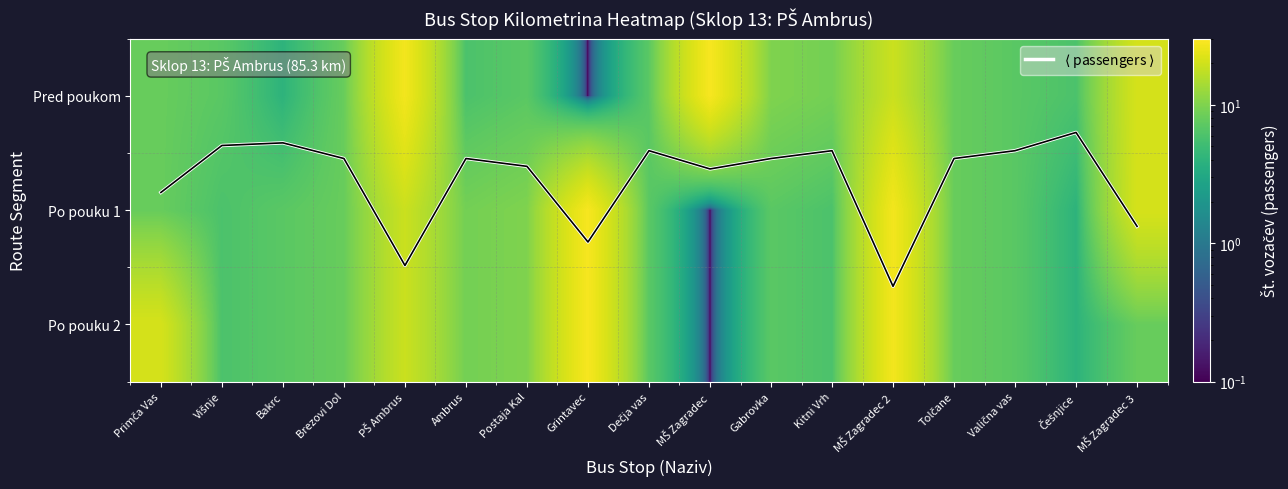

Rank the categories by Po pouku 1 value from highest to lowest.

Grintavec, MŠ Zagradec 2, MŠ Zagradec 3, PŠ Ambrus, Postaja Kal, Ambrus, Primča Vas, Brezovi Dol, Tolčane, Bakrc, Dečja vas, Gabrovka, Valična vas, Višnje, Kitni Vrh, Češnjice, MŠ Zagradec